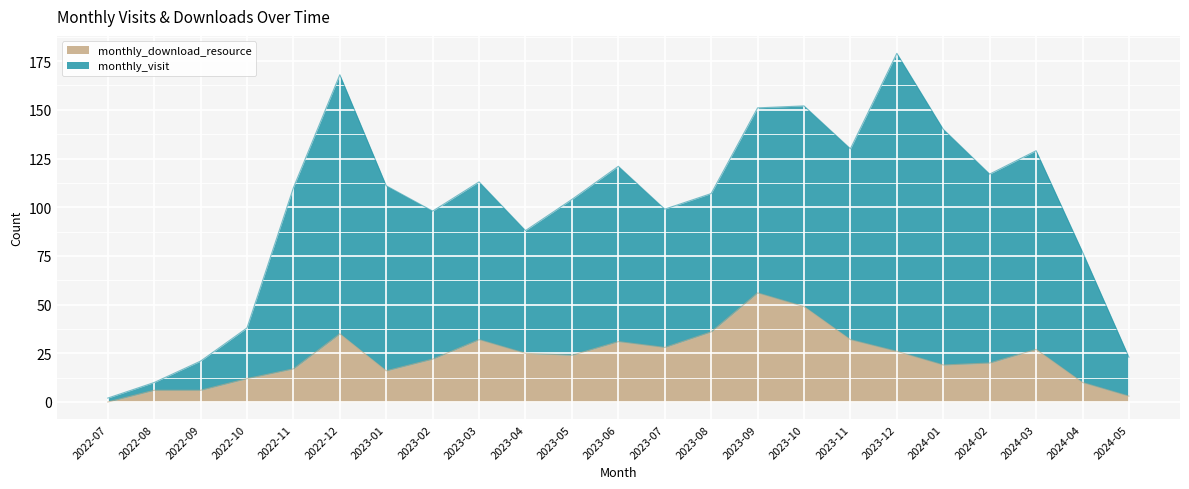

What is the ratio of the value at 2023-02 to the value at 2024-01?

1.2